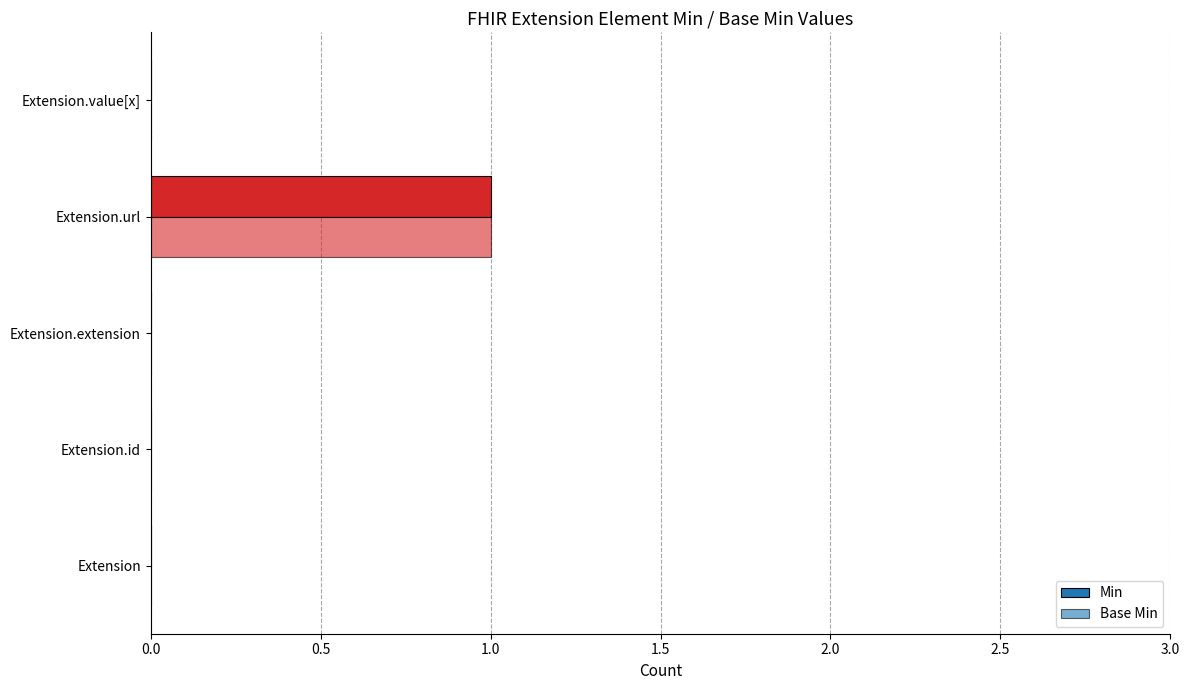

What is the difference between the maximum and minimum values in the Base Min series?

1